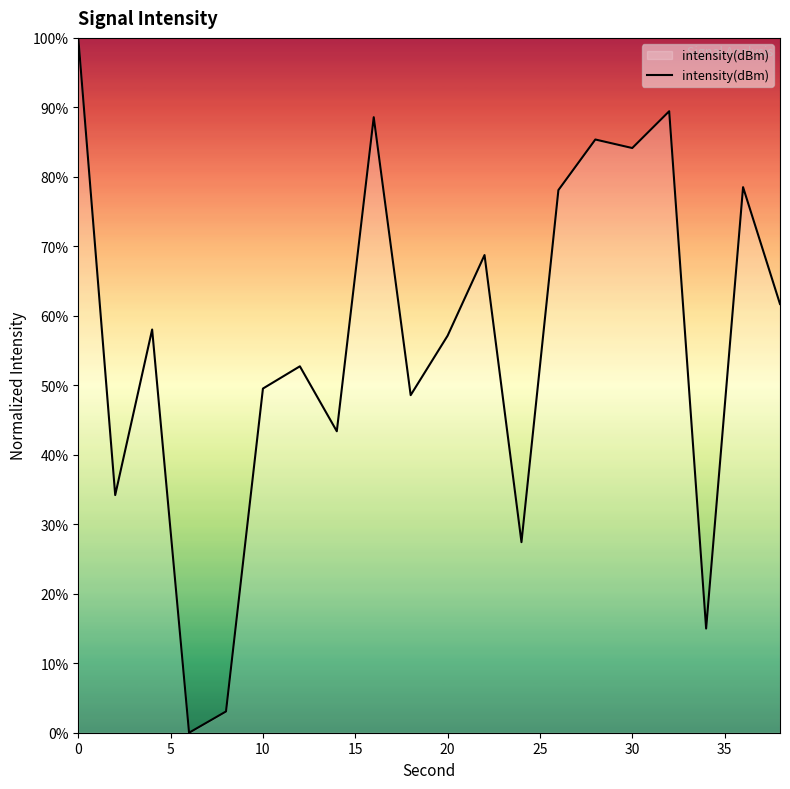

What is the difference between the maximum and minimum values?

100.0